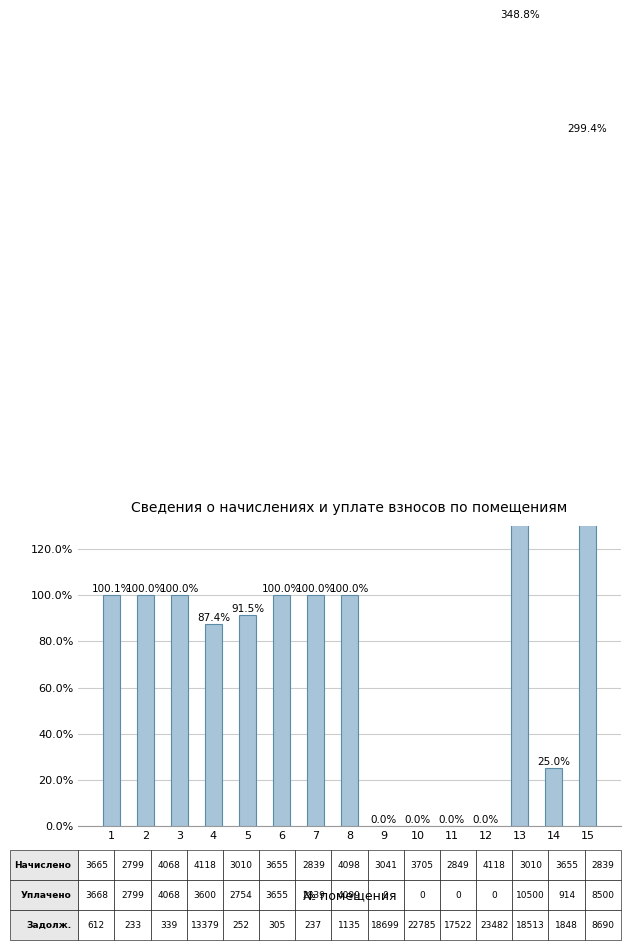

Reading left to right, list all the values displayed in this chart.

1=100.1	2=100.0	3=100.0	4=87.4	5=91.5	6=100.0	7=100.0	8=100.0	9=0.0	10=0.0	11=0.0	12=0.0	13=348.8	14=25.0	15=299.4